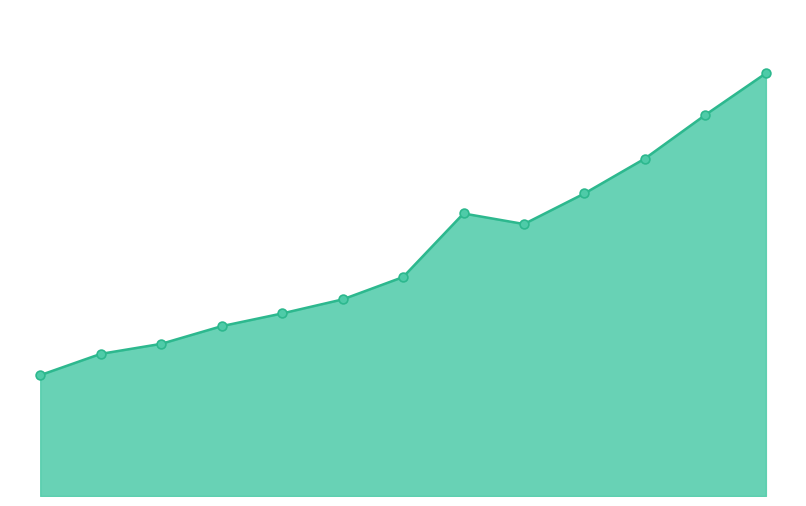

Is this an area chart (filled region under the line)?

Yes